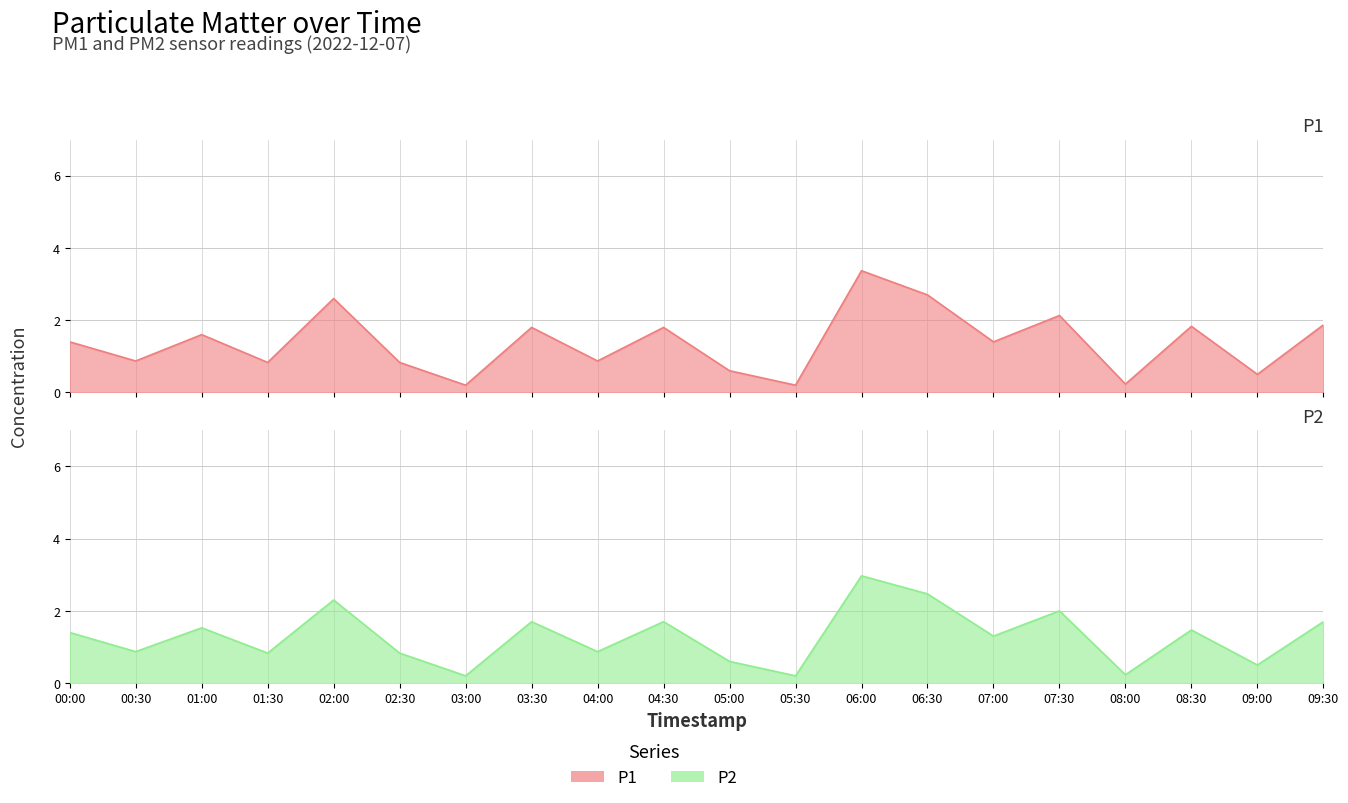

Is the value of P2 at 02:00 greater than the value of P1 at 04:00?

Yes